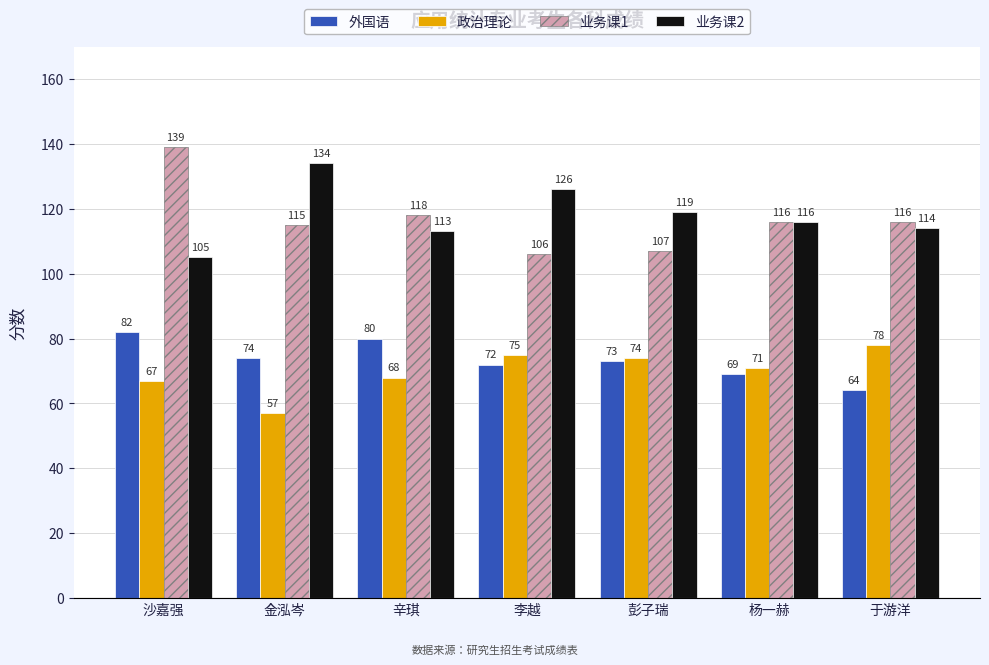

What position from the right is 李越?

4